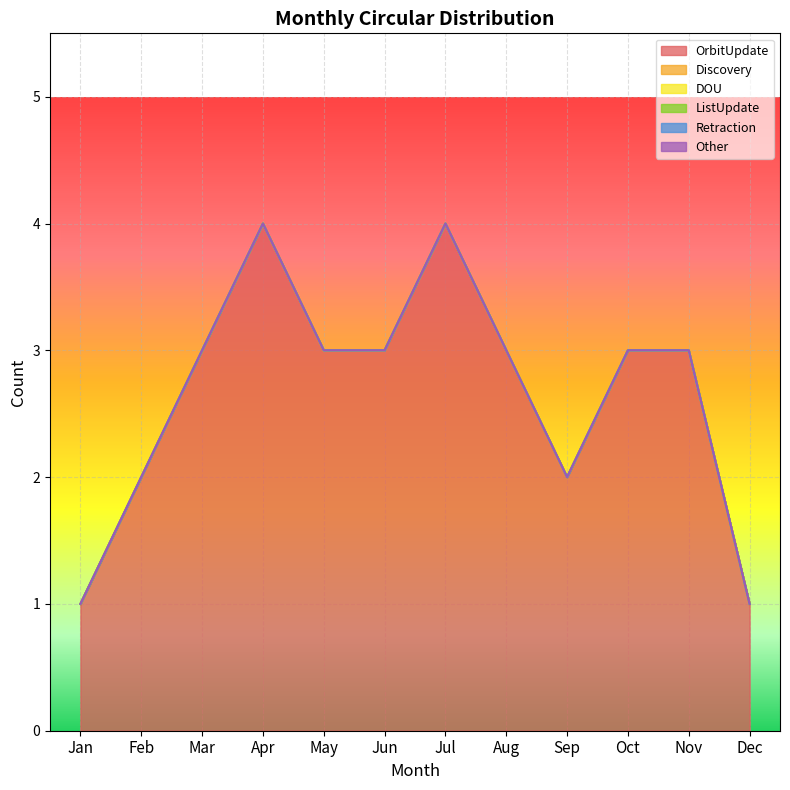

Rank the series by their maximum value, from lowest to highest.

Discovery, DOU, ListUpdate, Retraction, Other, OrbitUpdate